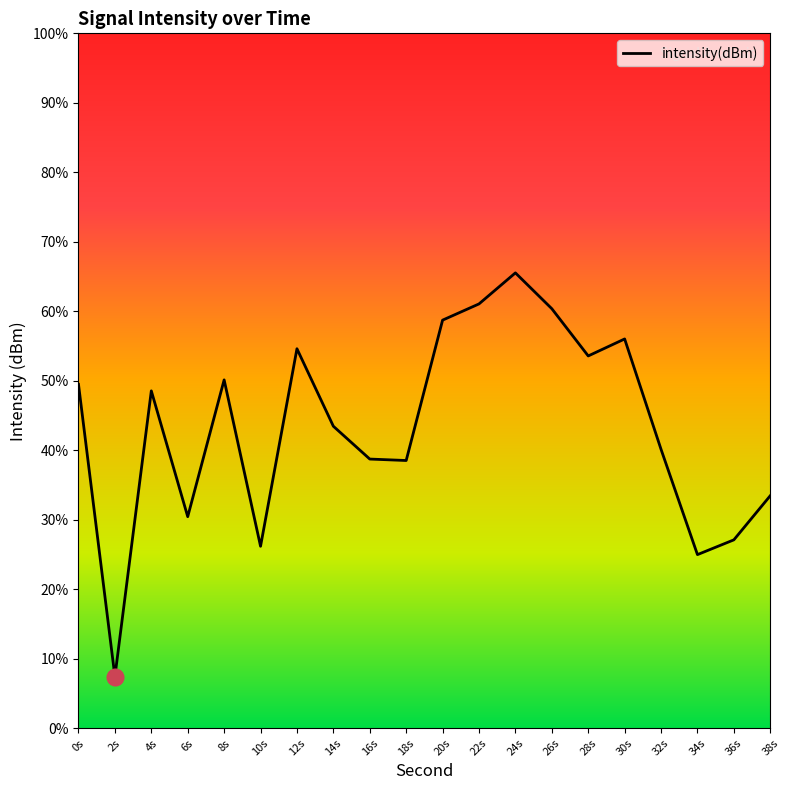

How many data points does each series have?

20